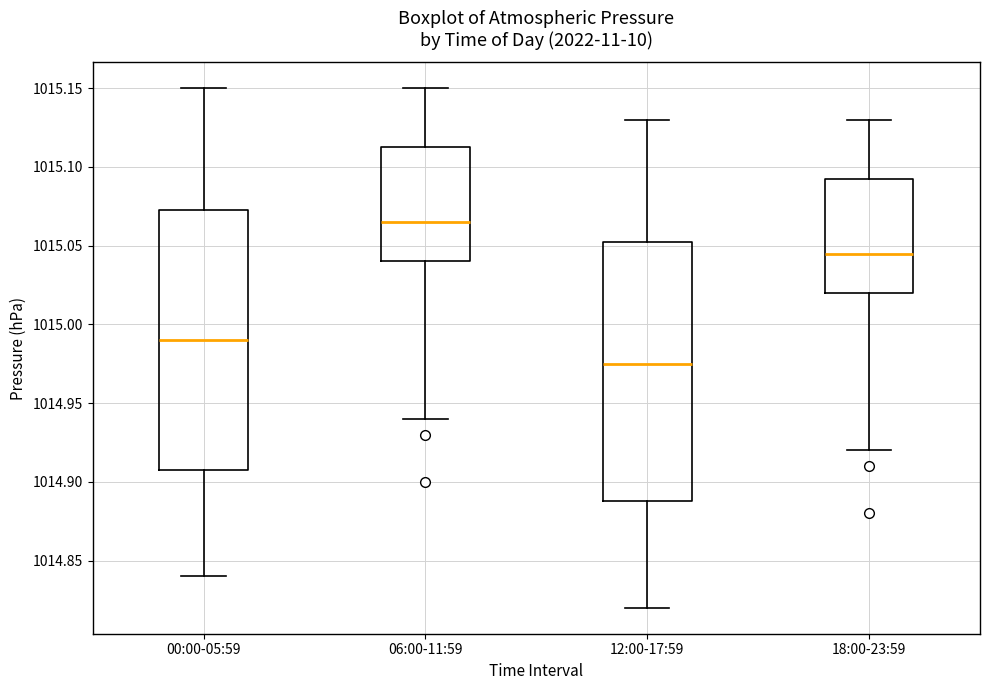

Which box's median line is the highest?

06:00-11:59